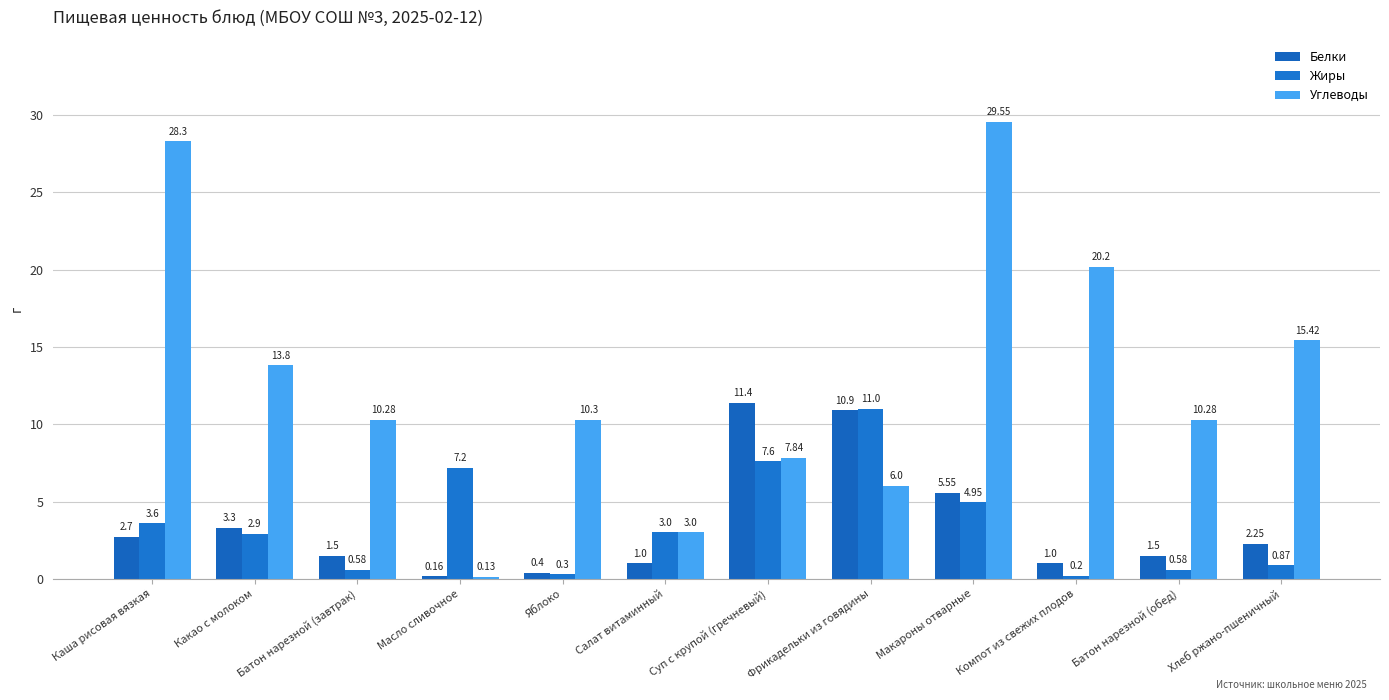

Which category has the lowest value across all series?

Масло сливочное